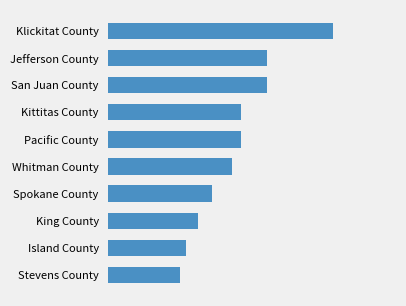

Are the bars grouped side by side (vs. stacked)?

No